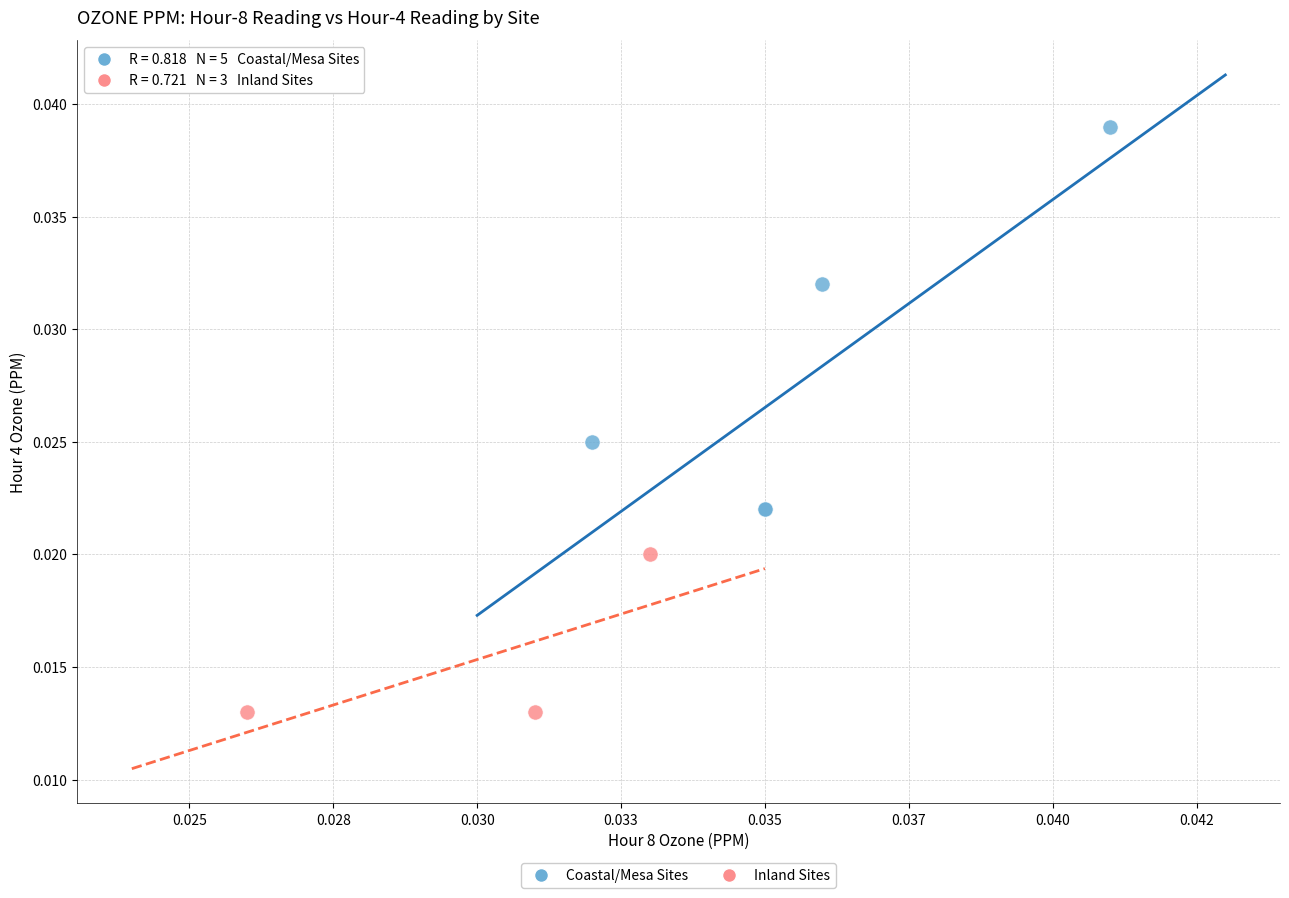

What are all the series names shown in the legend?

Coastal/Mesa Sites, Inland Sites